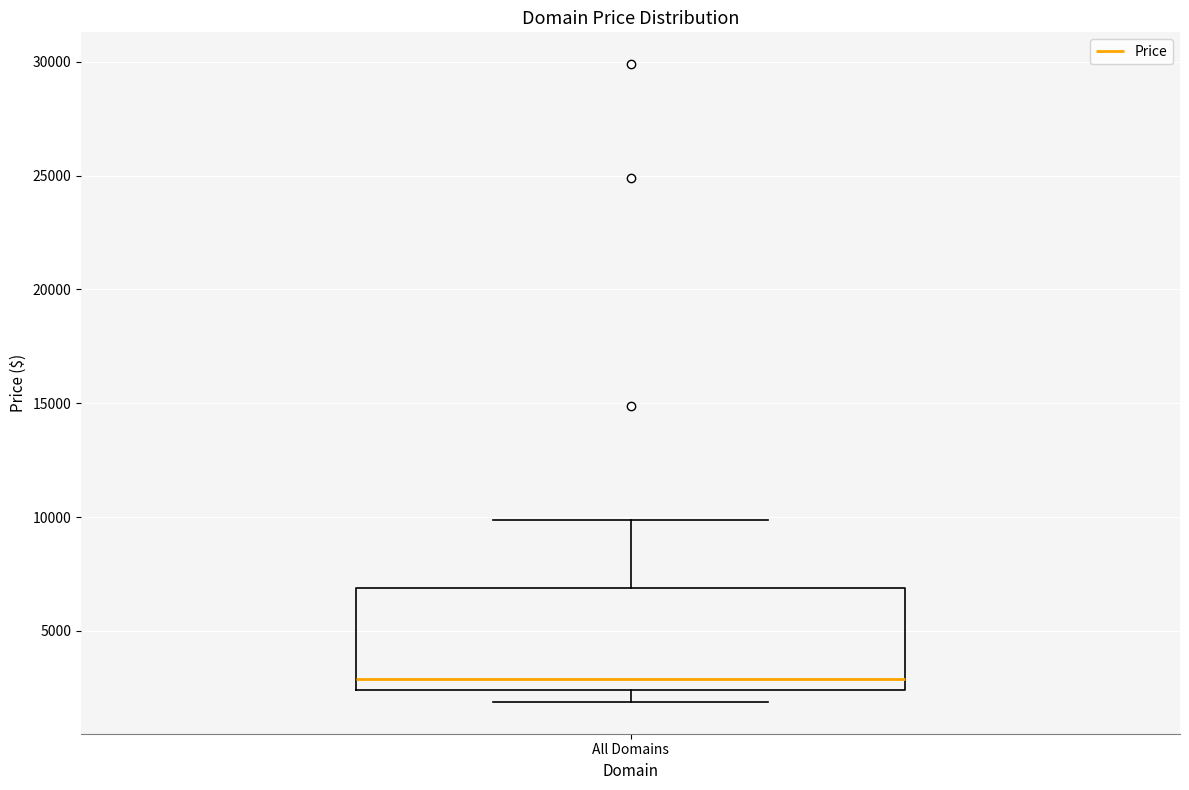

Read this box plot against the y-axis: the position of the median line, the range covered by the box, and the ends of both whiskers. The values are not printed on the chart, so give them approximately, as read against the axis.

median 3000, box 2500 to 7000, whiskers 2000 to 10000